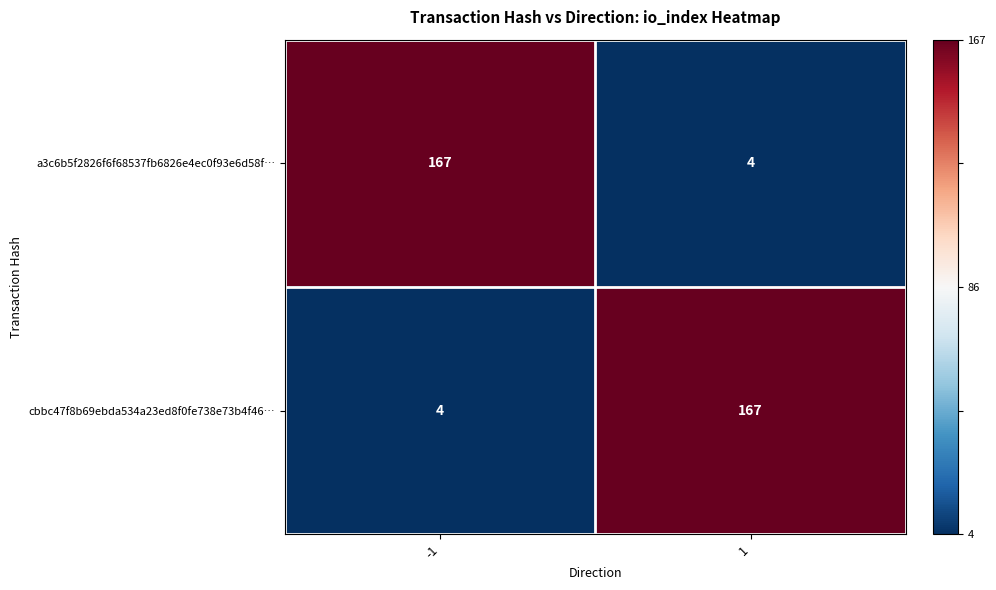

Is the value of cbbc47f8b69ebda534a23ed8f0fe738e73b4f46… at 1 greater than the value of a3c6b5f2826f6f68537fb6826e4ec0f93e6d58f… at 1?

Yes